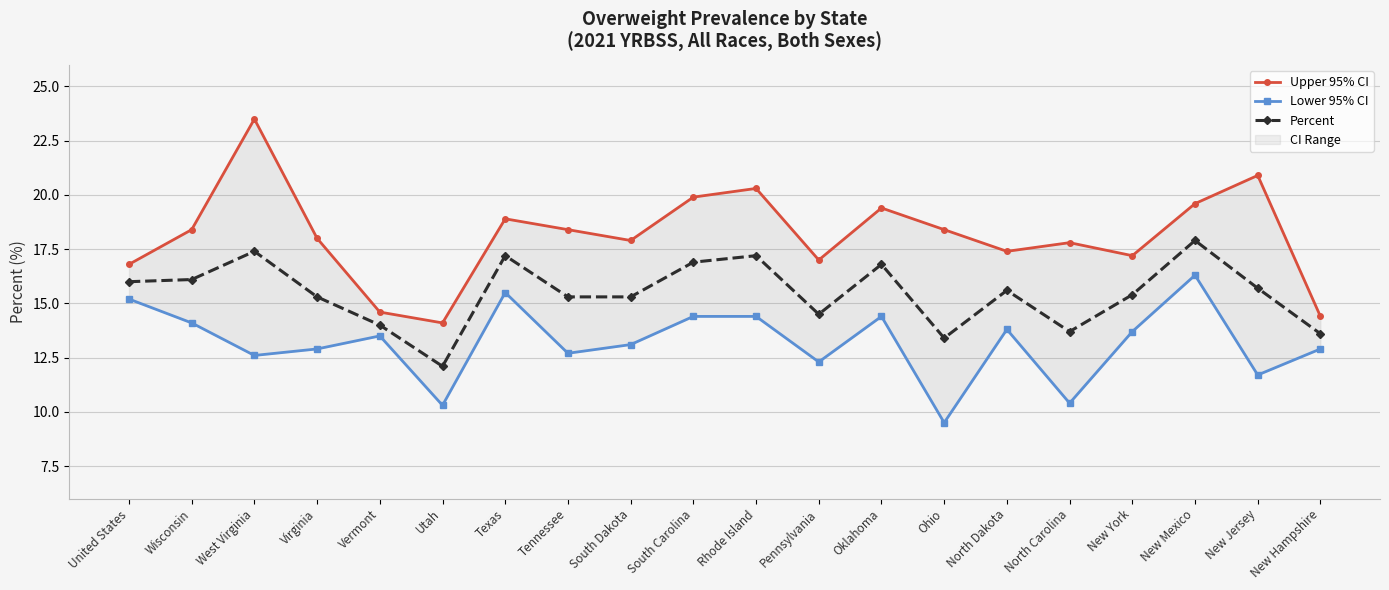

How many series are shown in this chart?

3